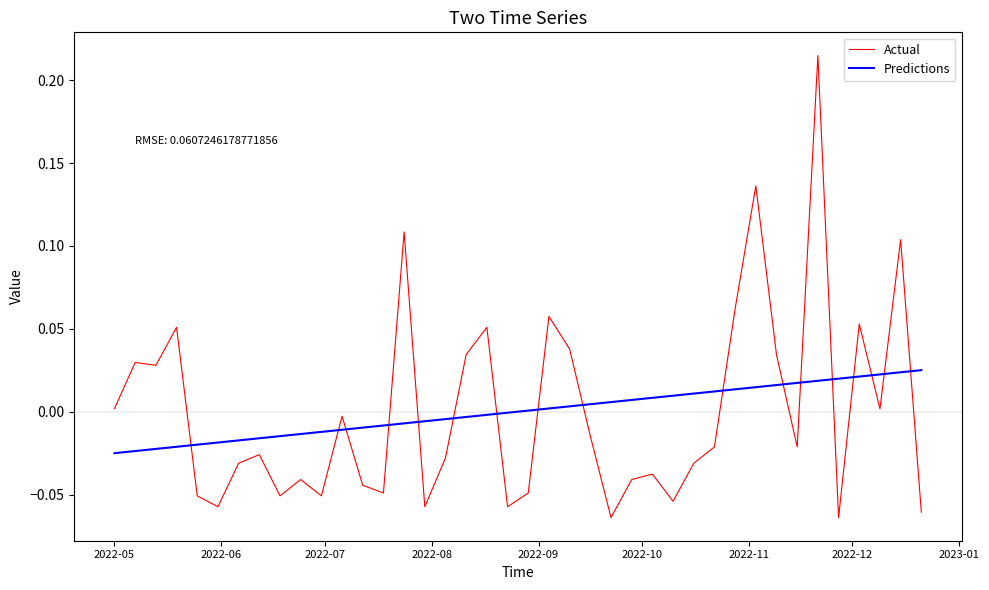

Does the chart have visible grid lines?

No